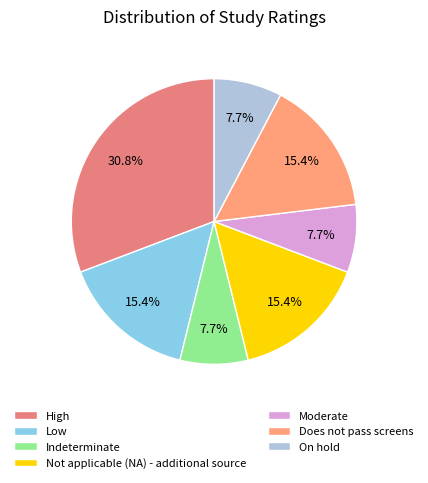

How many segments does this pie chart have?

7